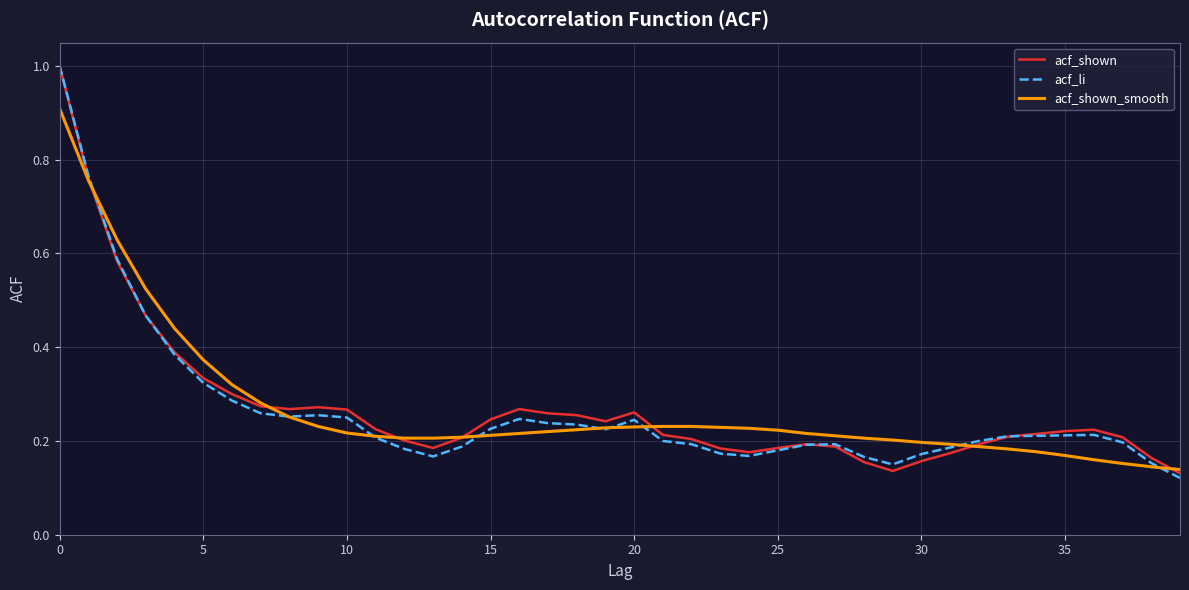

How many lines are shown in the chart?

3